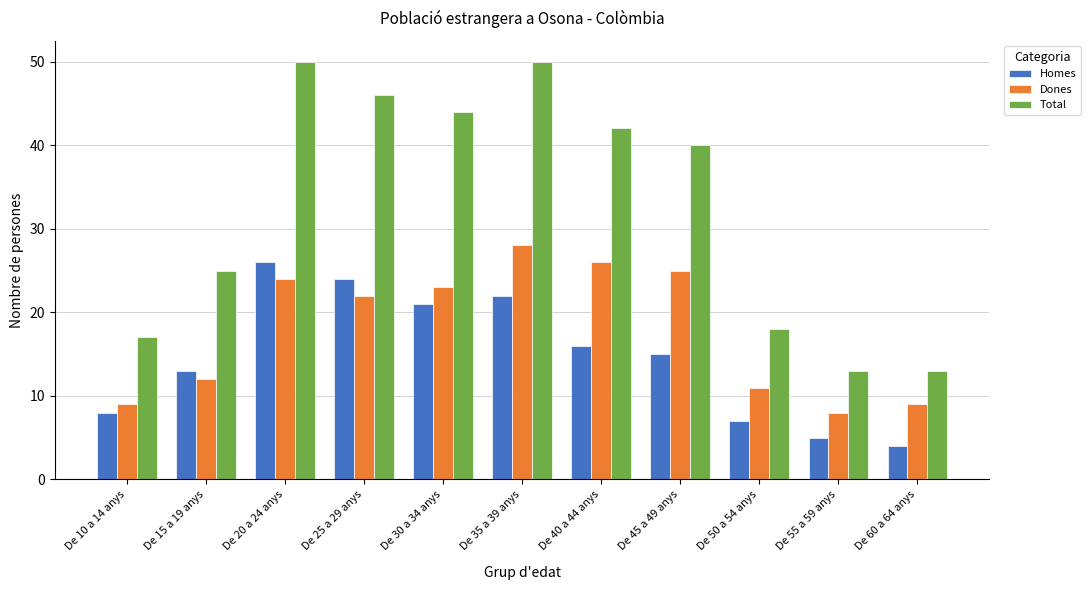

At De 20 a 24 anys, list the series in order from smallest to largest.

Dones, Homes, Total